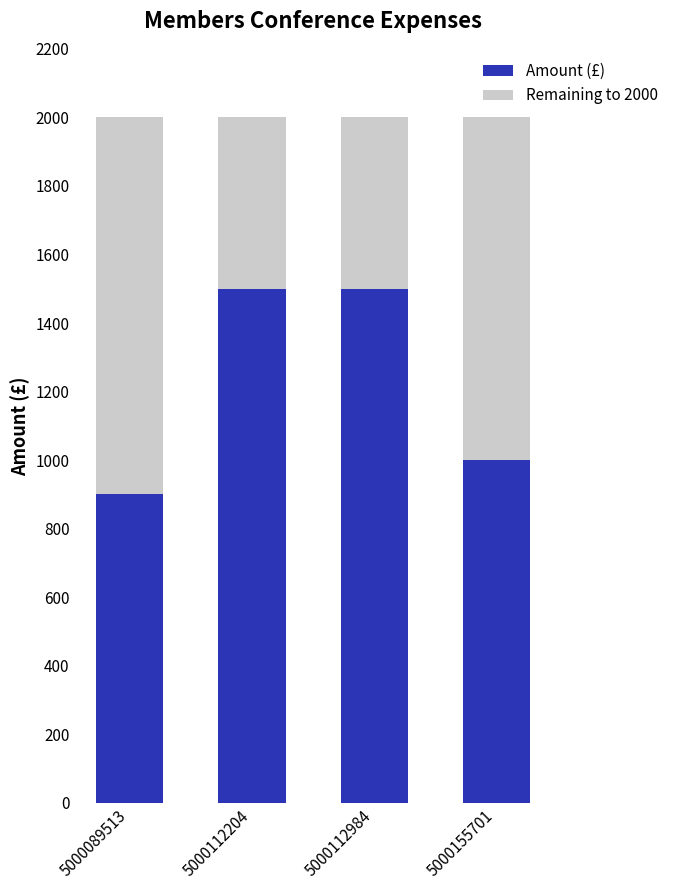

What is the difference between the maximum and minimum values in the Amount (£) series?

600